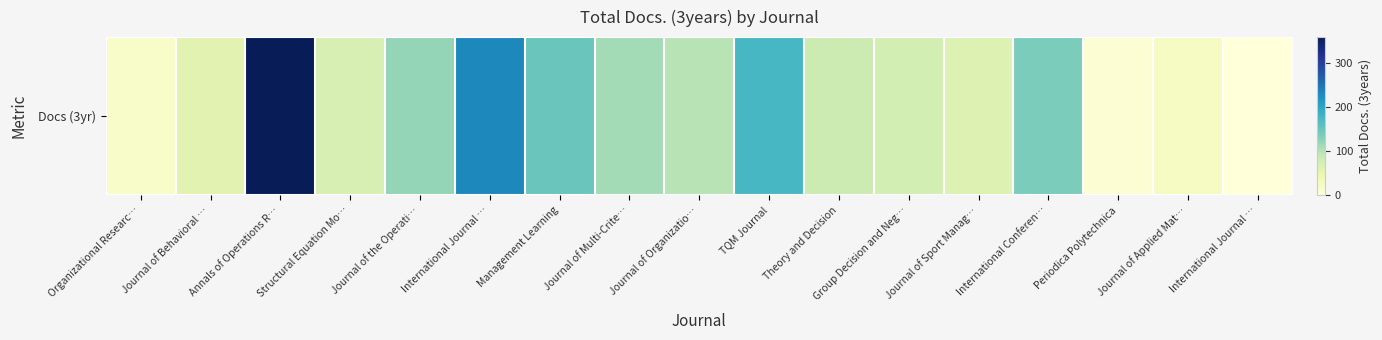

Reading left to right, list all the values displayed in this chart.

Organizational Researc…=19	Journal of Behavioral …=58	Annals of Operations R…=359	Structural Equation Mo…=71	Journal of the Operati…=122	International Journal …=232	Management Learning=150	Journal of Multi-Crite…=111	Journal of Organizatio…=99	TQM Journal=175	Theory and Decision=83	Group Decision and Neg…=75	Journal of Sport Manag…=65	International Conferen…=137	Periodica Polytechnica=8	Journal of Applied Mat…=24	International Journal …=0